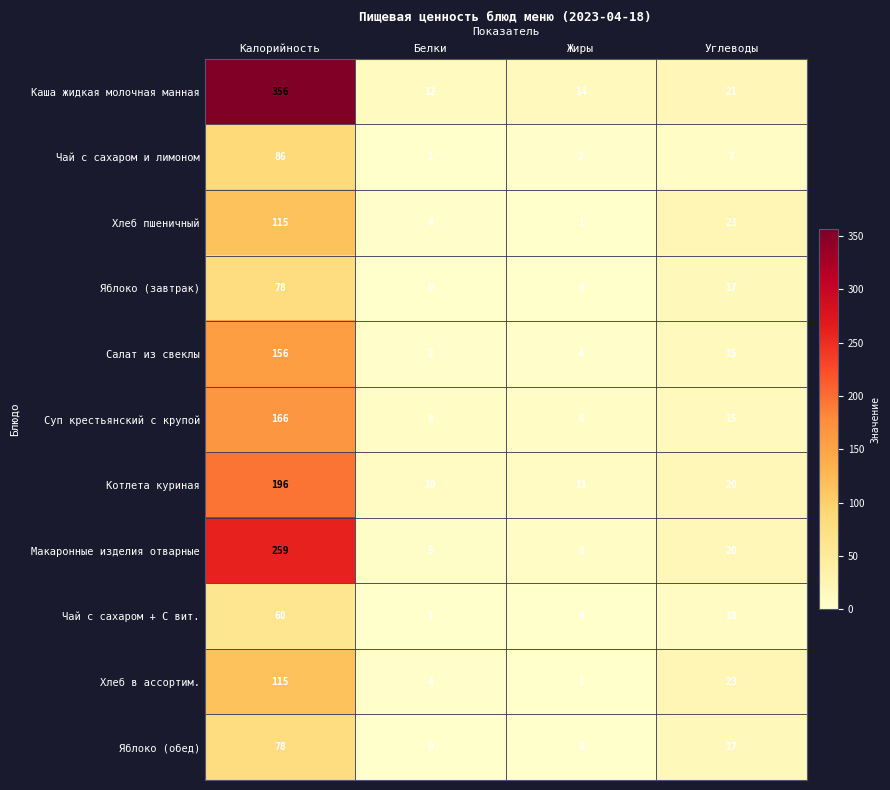

Rank the categories by Котлета куриная value from lowest to highest.

Белки, Жиры, Углеводы, Калорийность